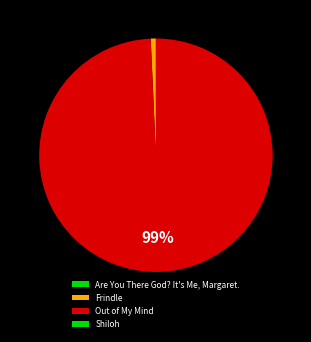

Which category has the biggest portion of the pie?

Out of My Mind